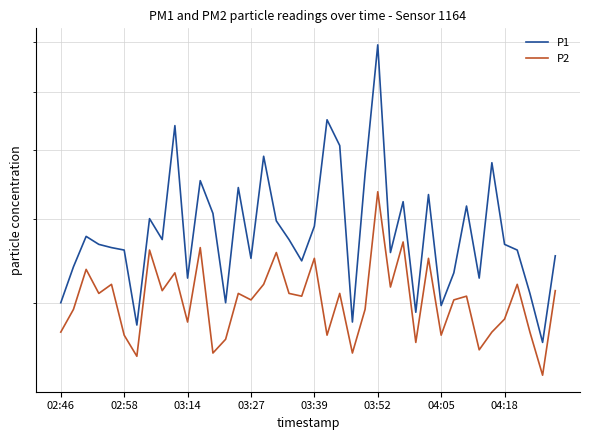

Rank the series by their average value, from highest to lowest.

P1, P2